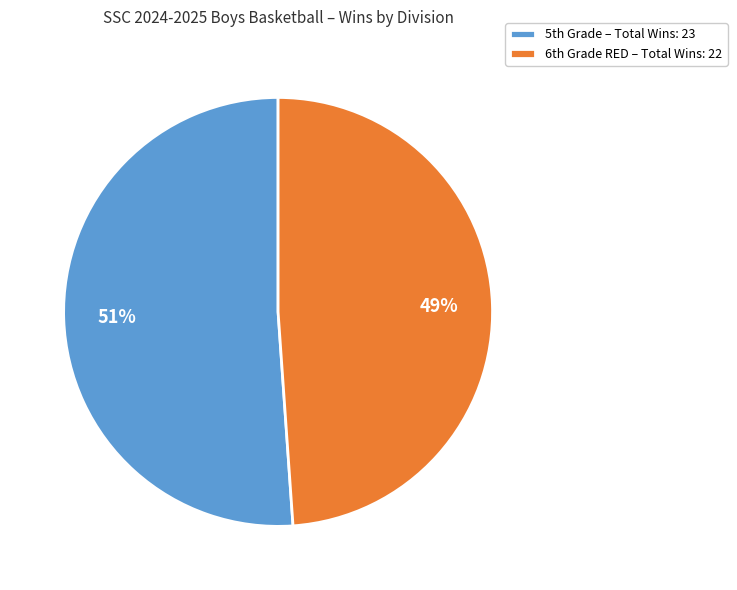

To the nearest percent, what is the average slice percentage?

50%